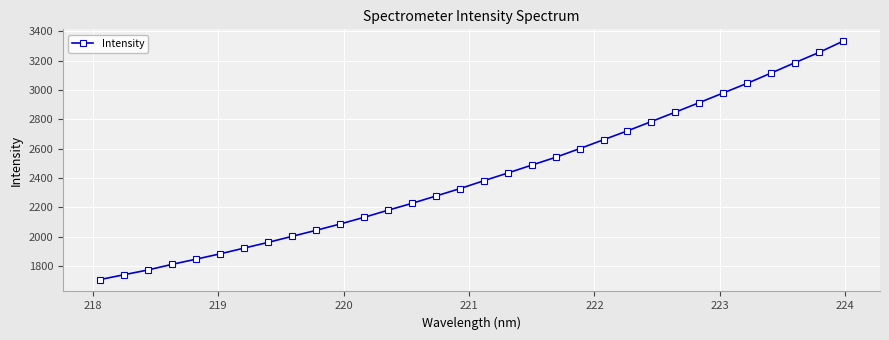

Does the chart display data point markers on the line(s)?

Yes